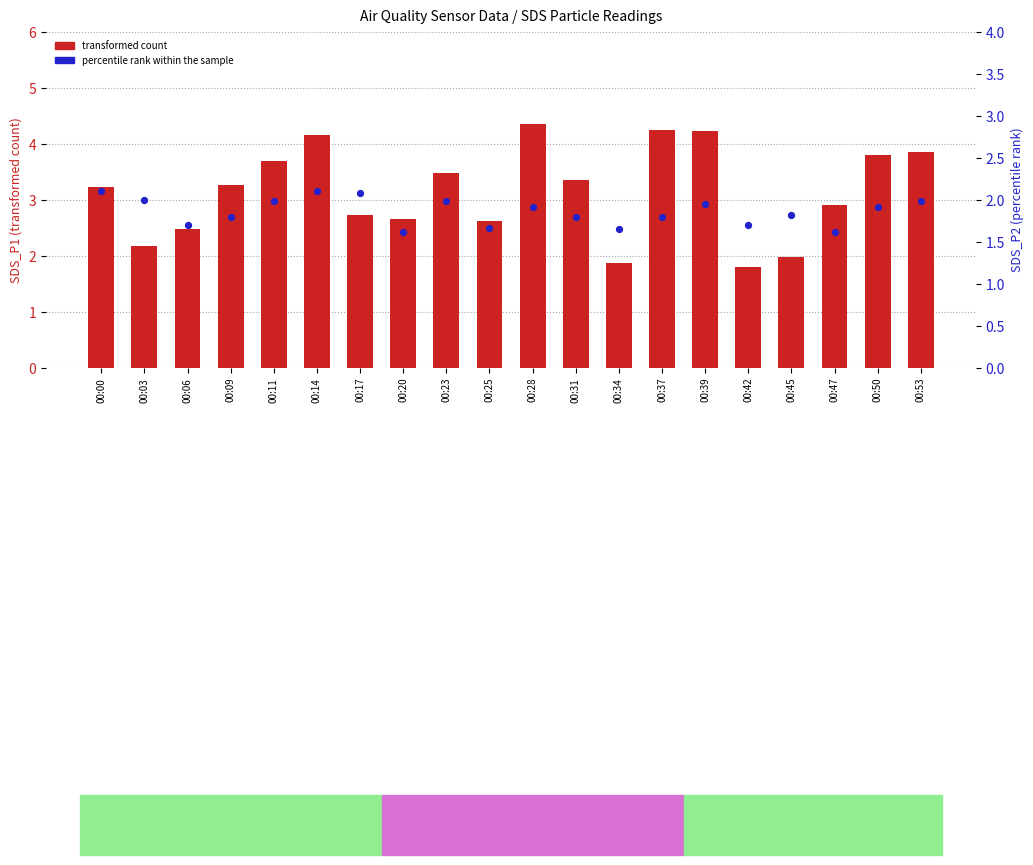

Is the value of transformed count at 00:14 greater than the value of percentile rank within the sample at 00:14?

Yes